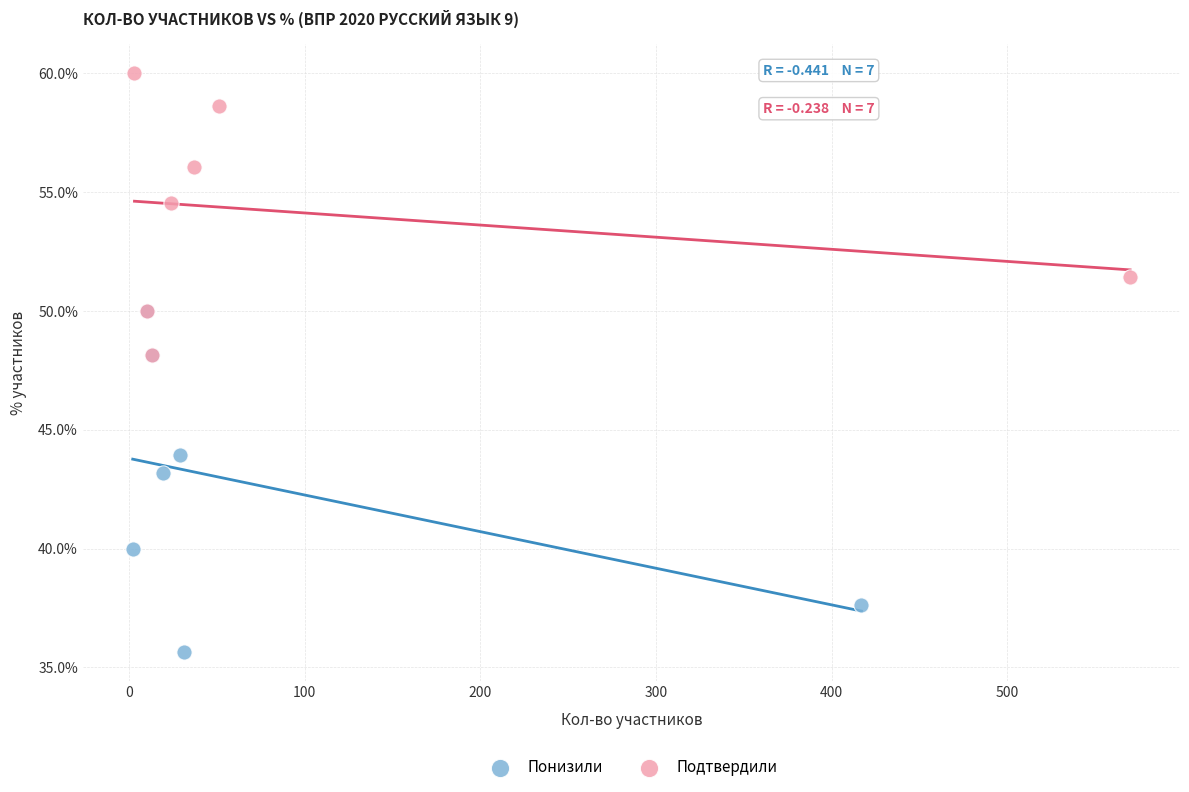

Which series has the widest spread of Y values?

Понизили